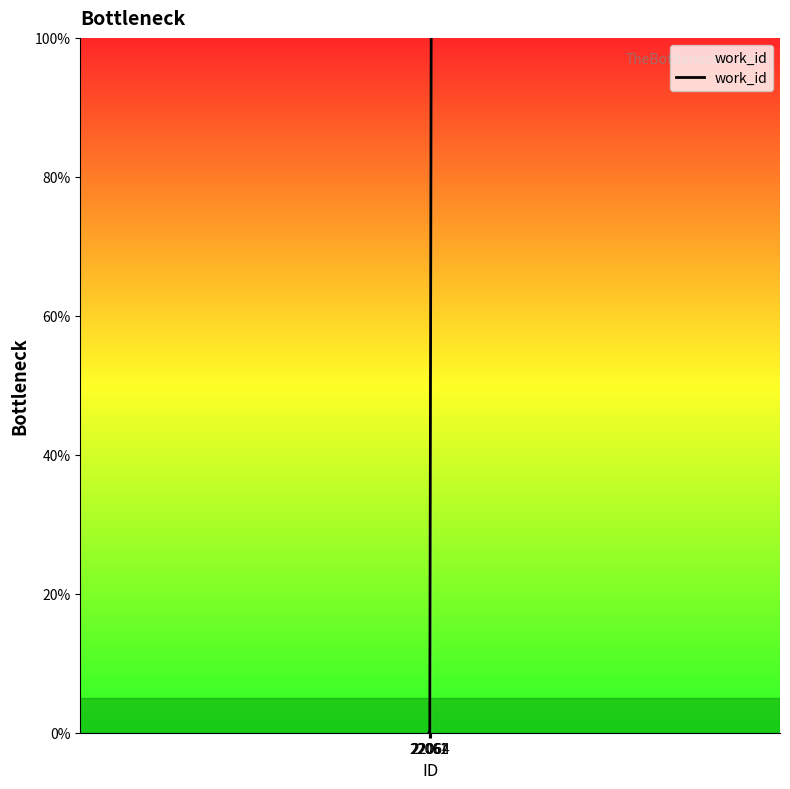

What is the average value?

33